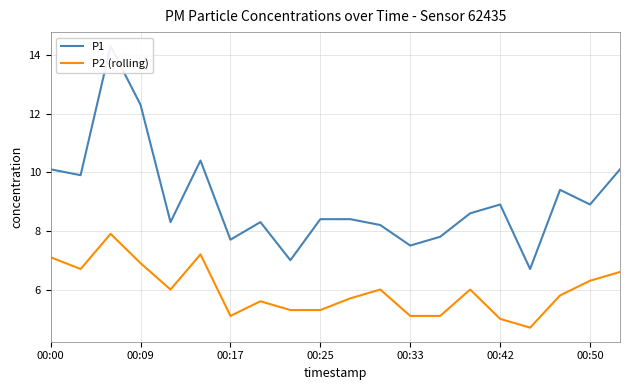

What is the minimum value for P2 (rolling)?

4.7